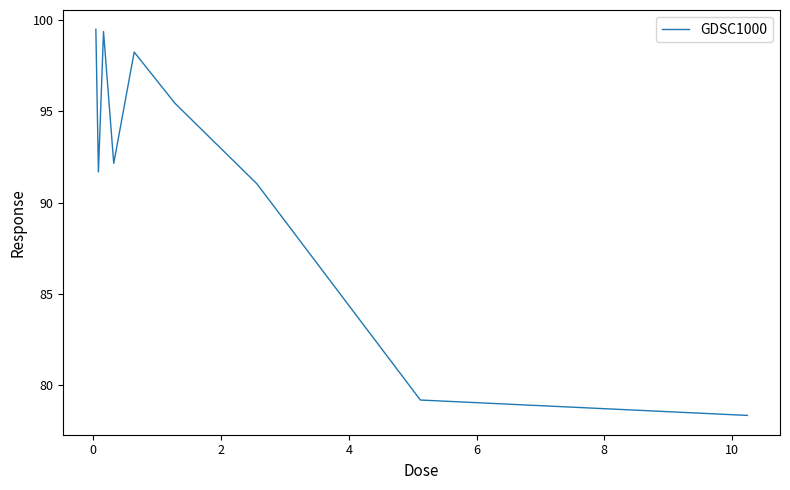

What is the smallest value displayed?

78.3